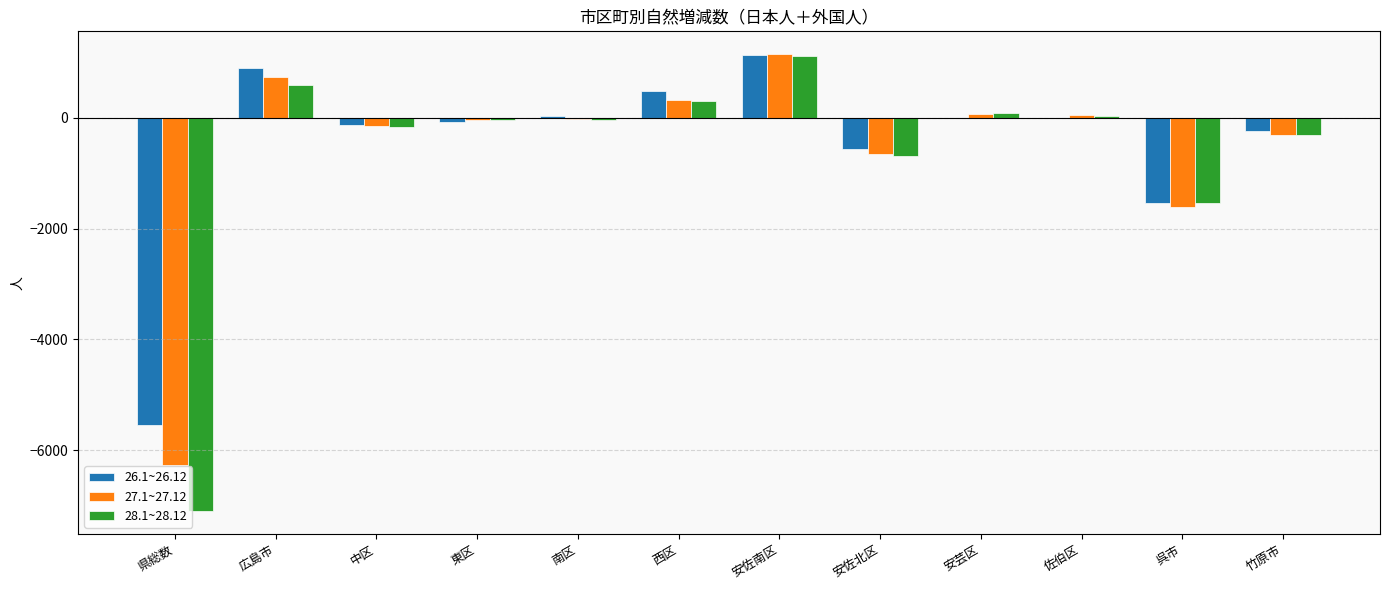

At which category is the sum across all series the highest?

安佐南区